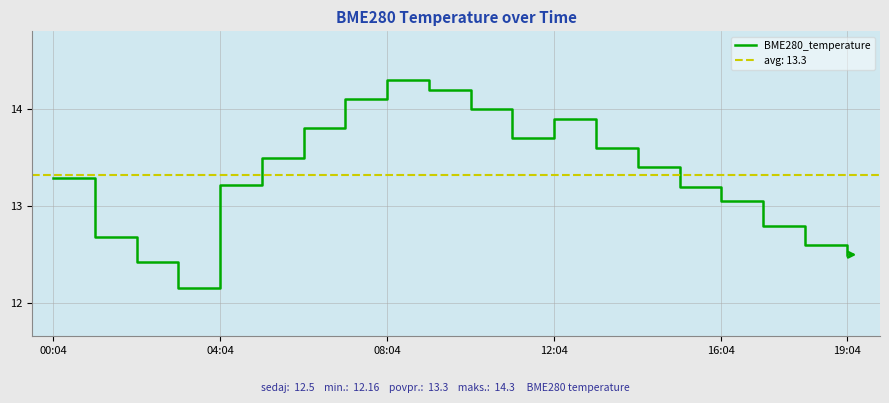

Which category has the highest value in the BME280_temperature series?

08:04